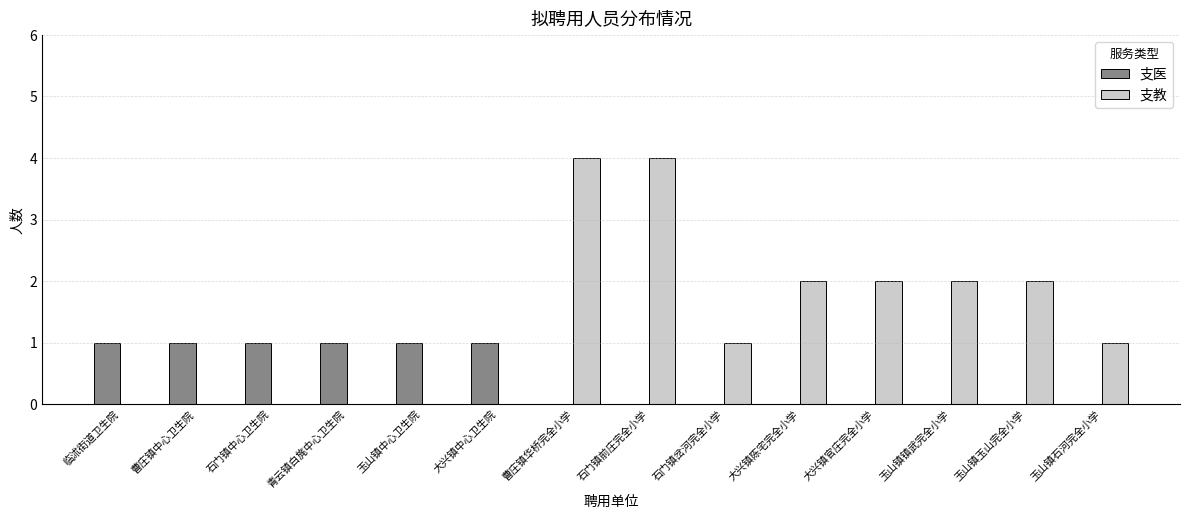

Reading left to right, extract all data points from this chart.

支医: 1	1	1	1	1	1	0	0	0	0	0	0	0	0
支教: 0	0	0	0	0	0	4	4	1	2	2	2	2	1